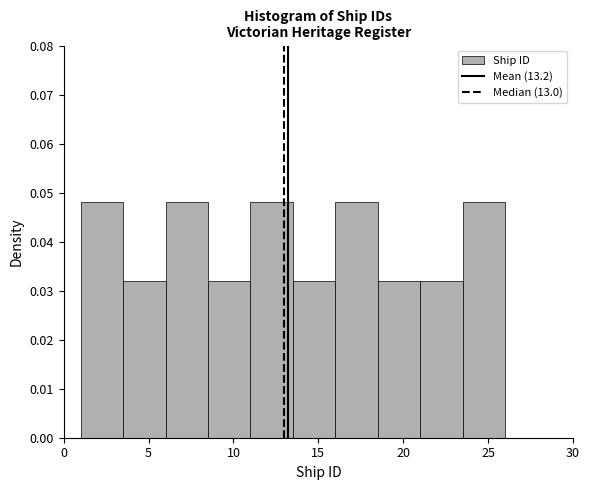

Reading left to right, transcribe this chart: for each bar, give the range it covers on the x-axis and its height. The values are not printed on the chart, so give them approximately, as read against the axis.

1.0 to 3.5: 0.048
3.5 to 6.0: 0.032
6.0 to 8.5: 0.048
8.5 to 11.0: 0.032
11.0 to 13.5: 0.048
13.5 to 16.0: 0.032
16.0 to 18.5: 0.048
18.5 to 21.0: 0.032
21.0 to 23.5: 0.032
23.5 to 26.0: 0.048